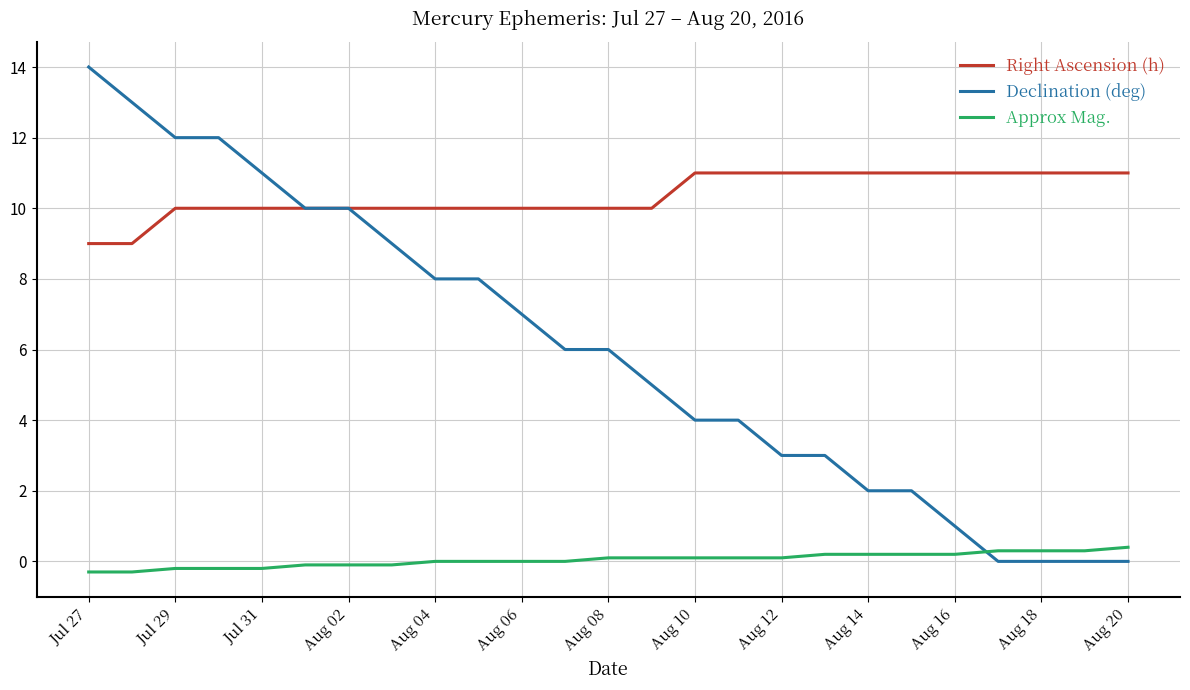

What is the highest value of the Declination (deg) series?

14.0